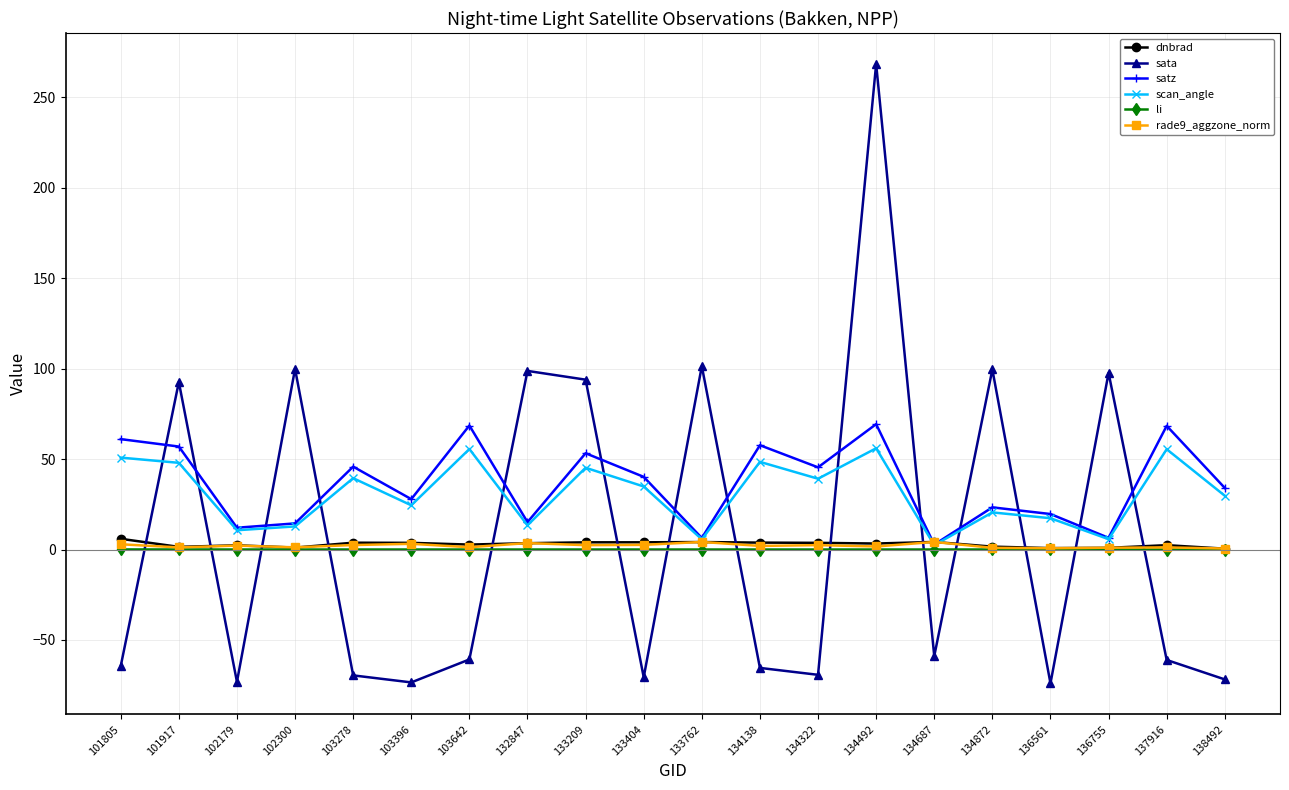

True or false: sata has more than 1 points higher than both neighbors.

True